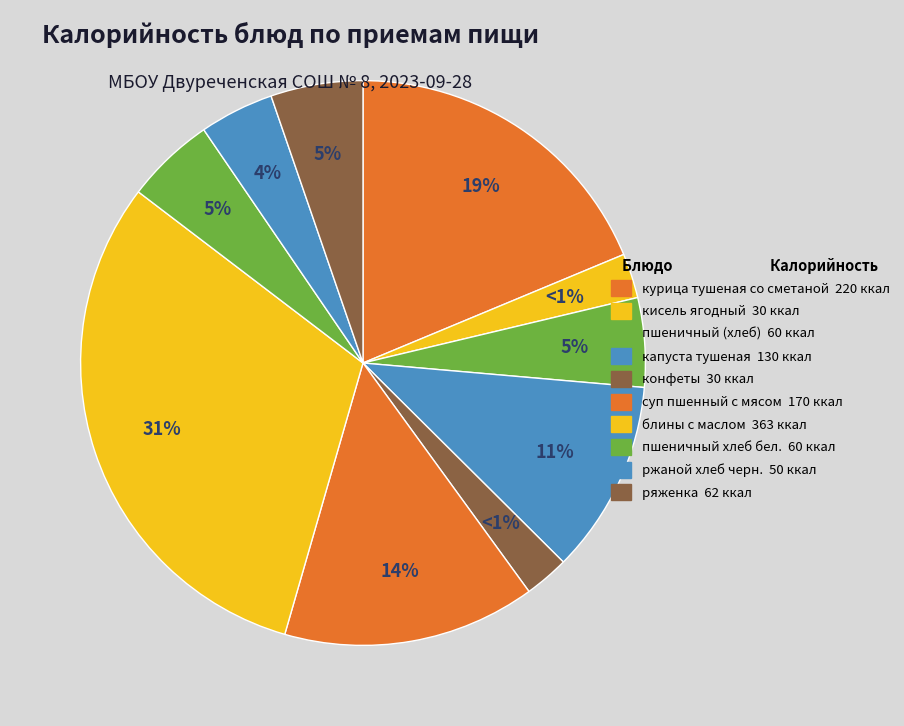

The пшеничный (хлеб) slice represents 5% of the pie. True or false?

True